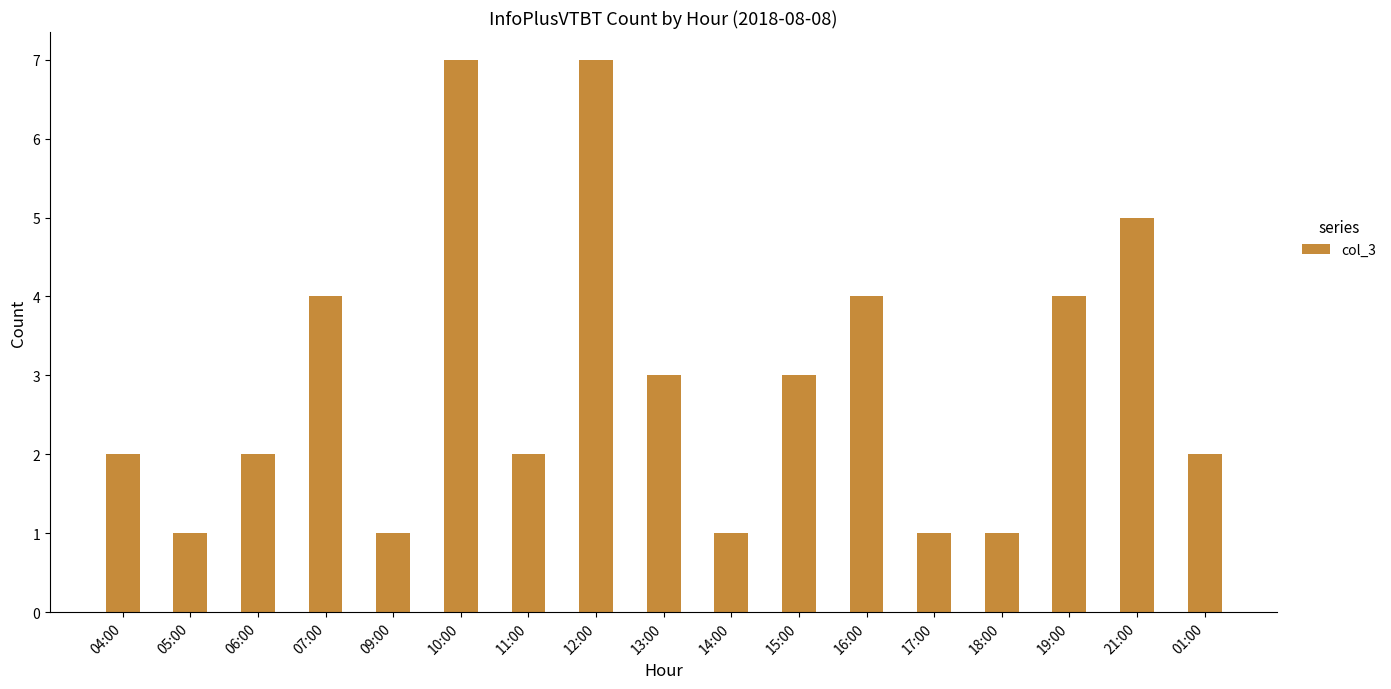

What is the greatest value displayed?

7